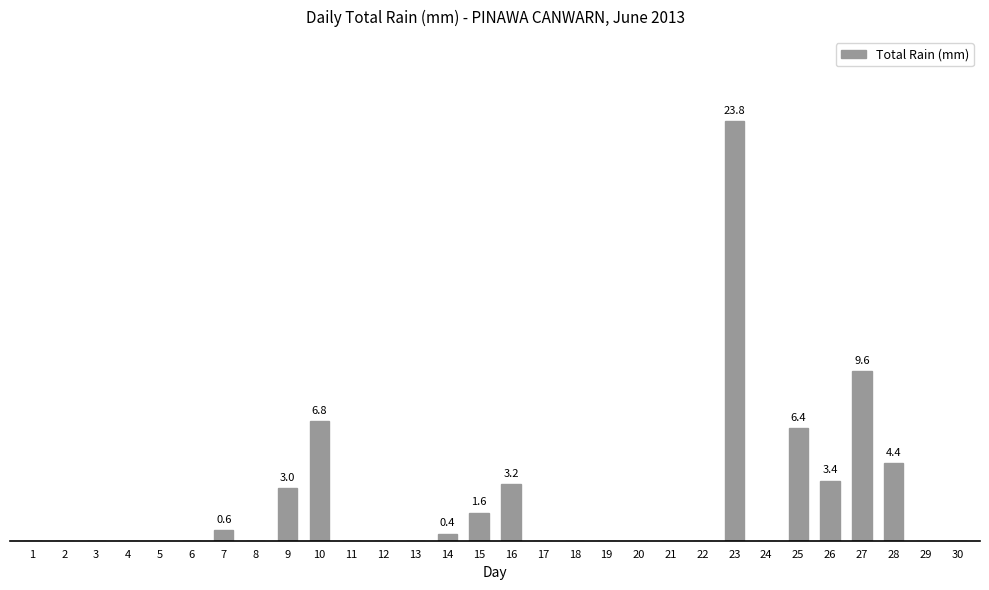

How many series are shown in this chart?

1